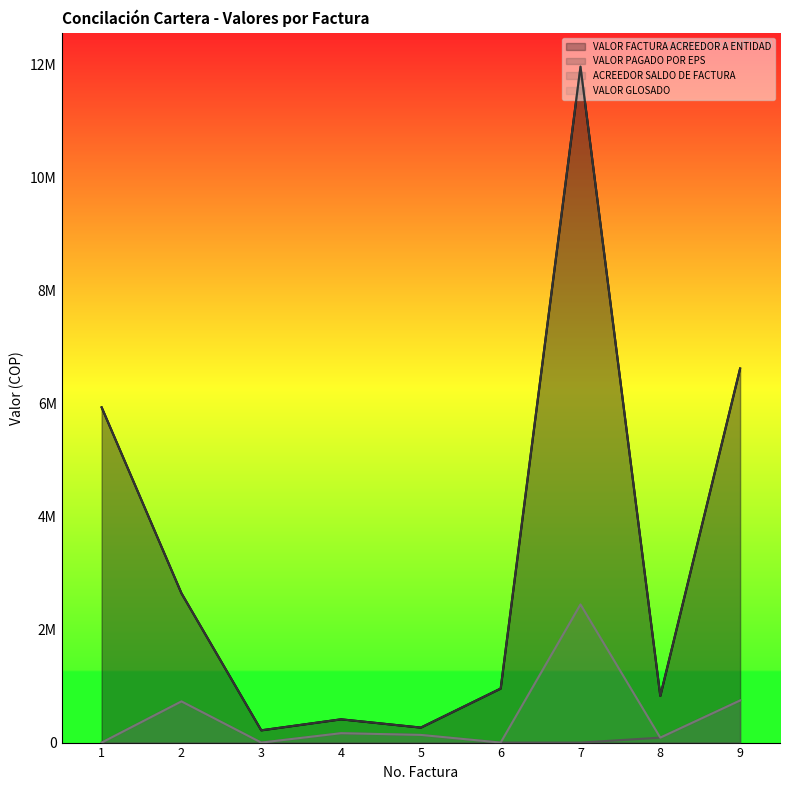

True or false: ACREEDOR SALDO DE FACTURA and VALOR PAGADO POR EPS intersect in this chart.

False